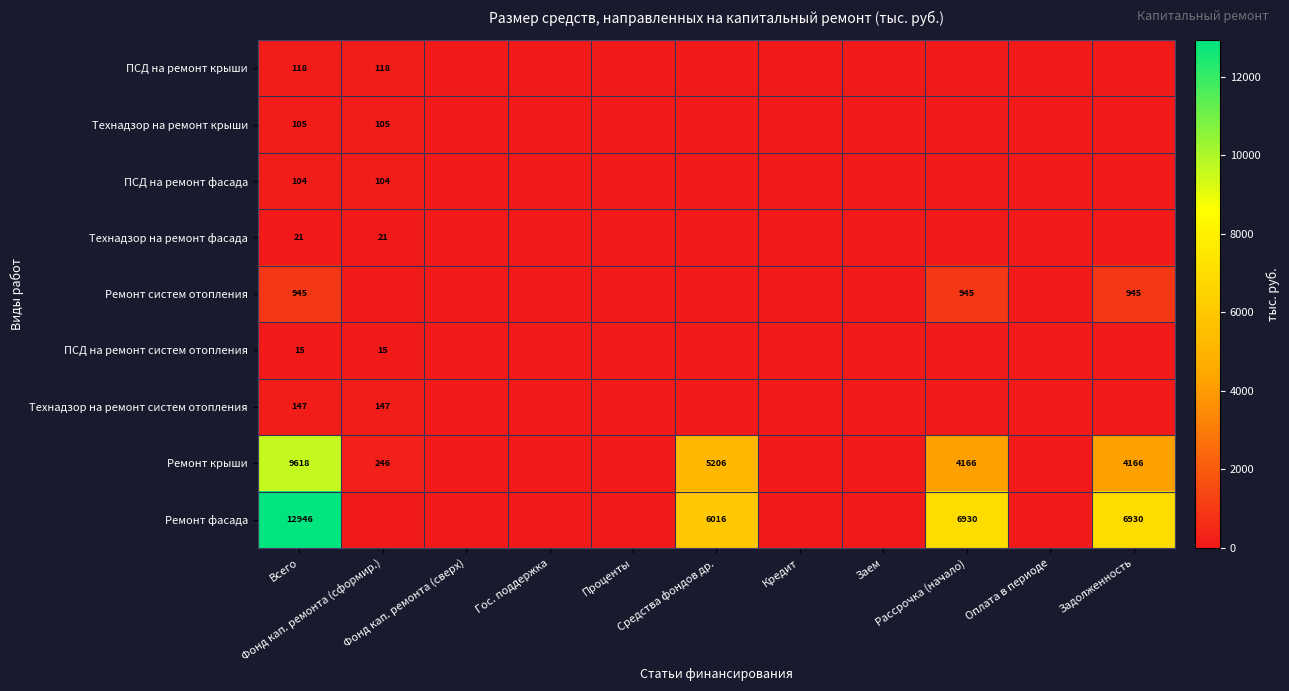

Count the number of categories in the chart.

11